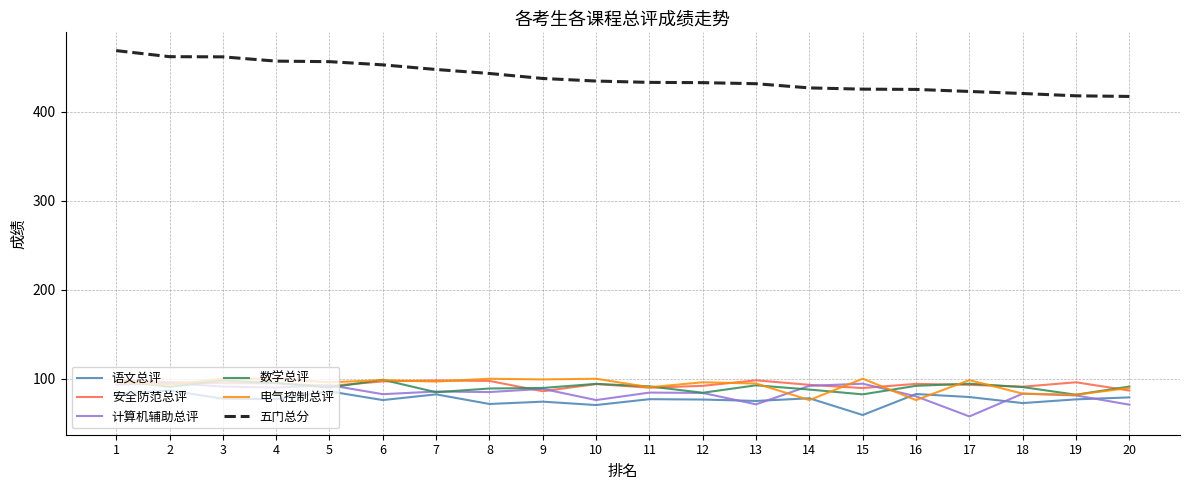

What are all the series names shown in the legend?

语文总评, 安全防范总评, 计算机辅助总评, 数学总评, 电气控制总评, 五门总分